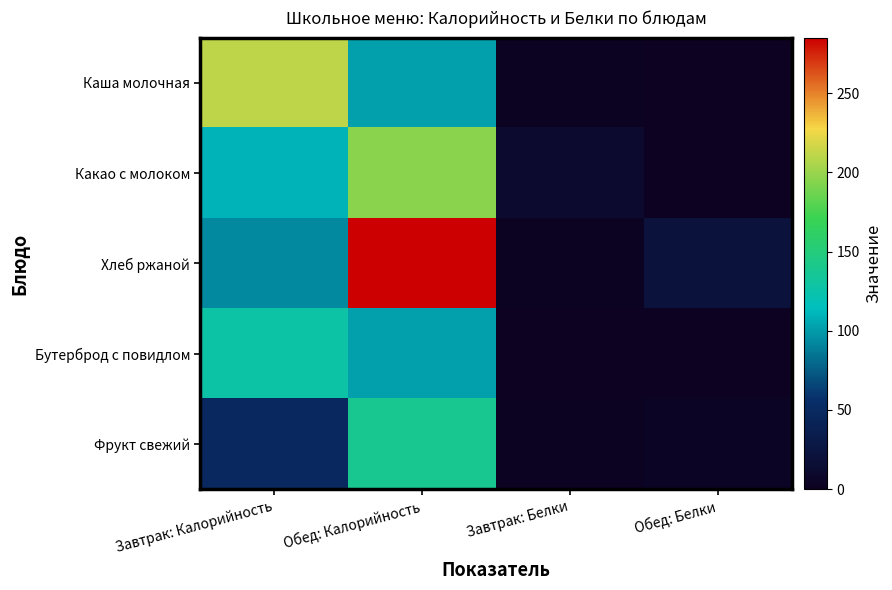

Reading left to right, list all the values displayed in this chart.

Каша молочная: Завтрак: Калорийность=211	Обед: Калорийность=102	Завтрак: Белки=2	Обед: Белки=1
Какао с молоком: Завтрак: Калорийность=110	Обед: Калорийность=195	Завтрак: Белки=12	Обед: Белки=1
Хлеб ржаной: Завтрак: Калорийность=93	Обед: Калорийность=285	Завтрак: Белки=3	Обед: Белки=21
Бутерброд с повидлом: Завтрак: Калорийность=127	Обед: Калорийность=102	Завтрак: Белки=1	Обед: Белки=0
Фрукт свежий: Завтрак: Калорийность=48	Обед: Калорийность=139	Завтрак: Белки=2	Обед: Белки=4